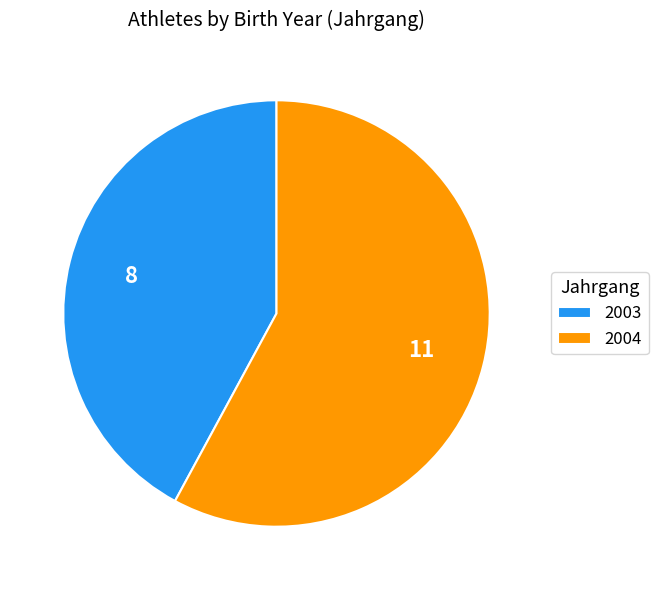

Count the number of slices in the pie.

2